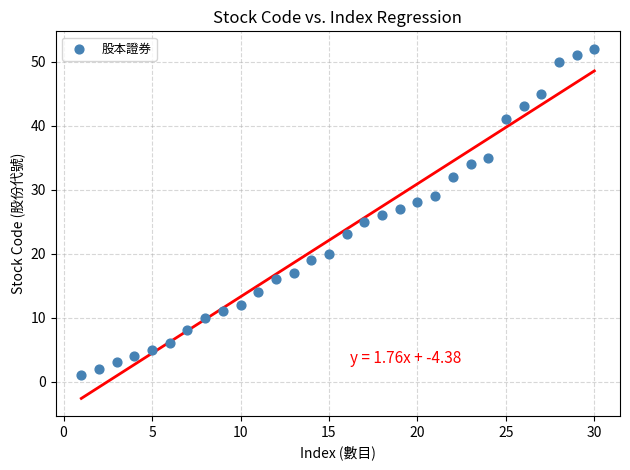

What is the range of Y values (max minus min)?

51